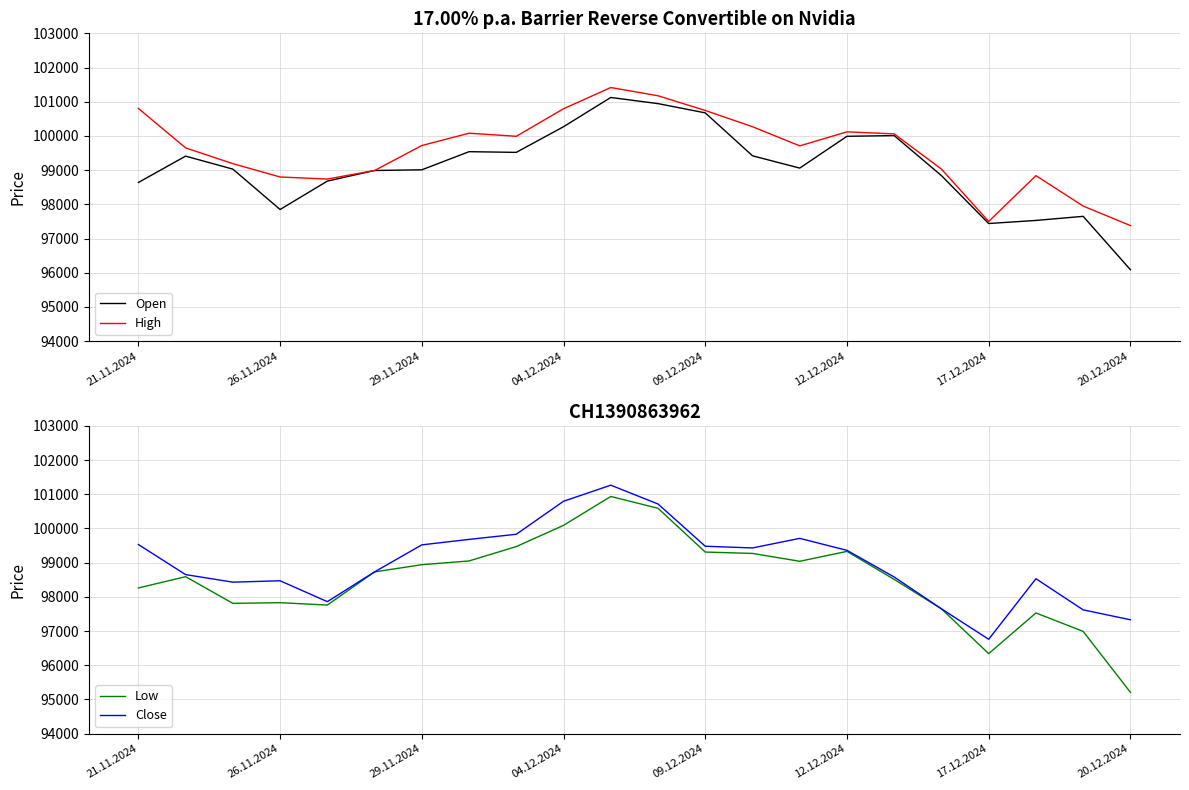

What is the approximate value of Close at 17.12.2024, to the nearest 100?

96800